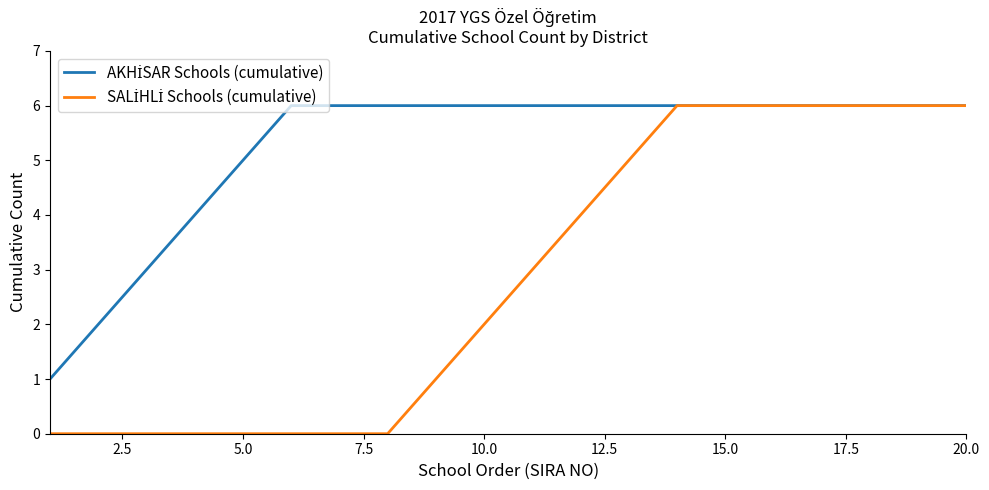

What is the difference between the maximum and minimum values in the SALİHLİ Schools (cumulative) series?

6